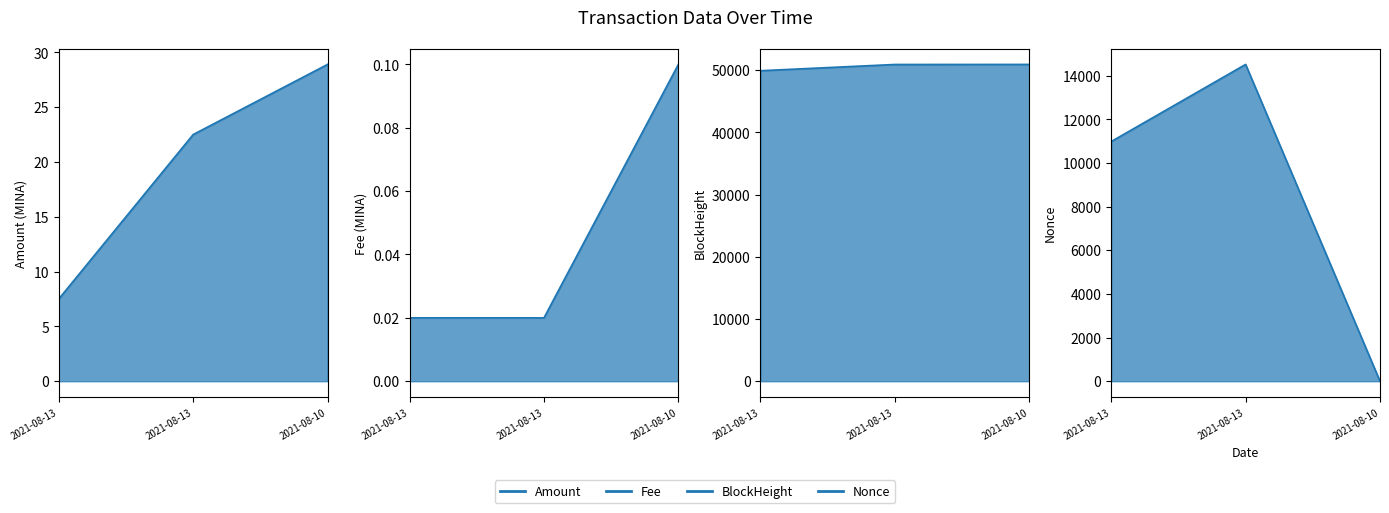

Which series changed the most between 2021-08-13 and 2021-08-10?

Nonce